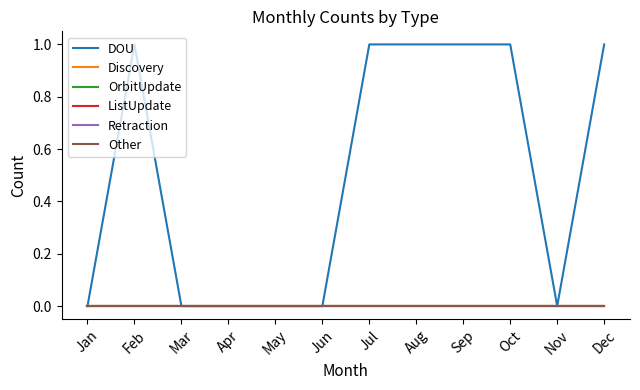

At which label does DOU reach its peak?

Feb